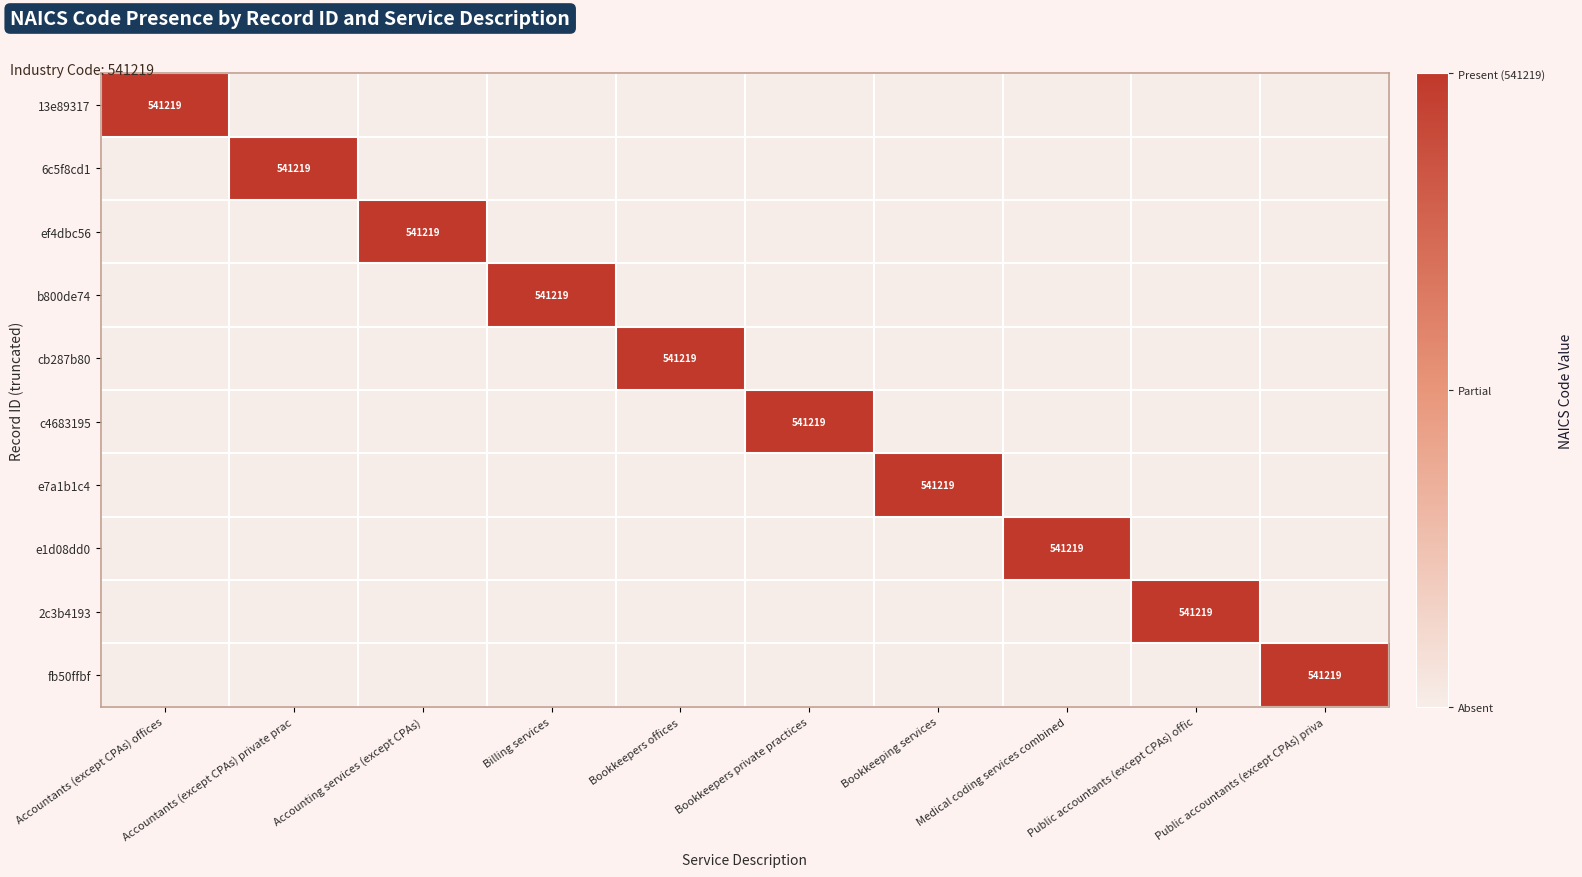

Which has a higher value, Billing services or Bookkeepers offices?

Billing services